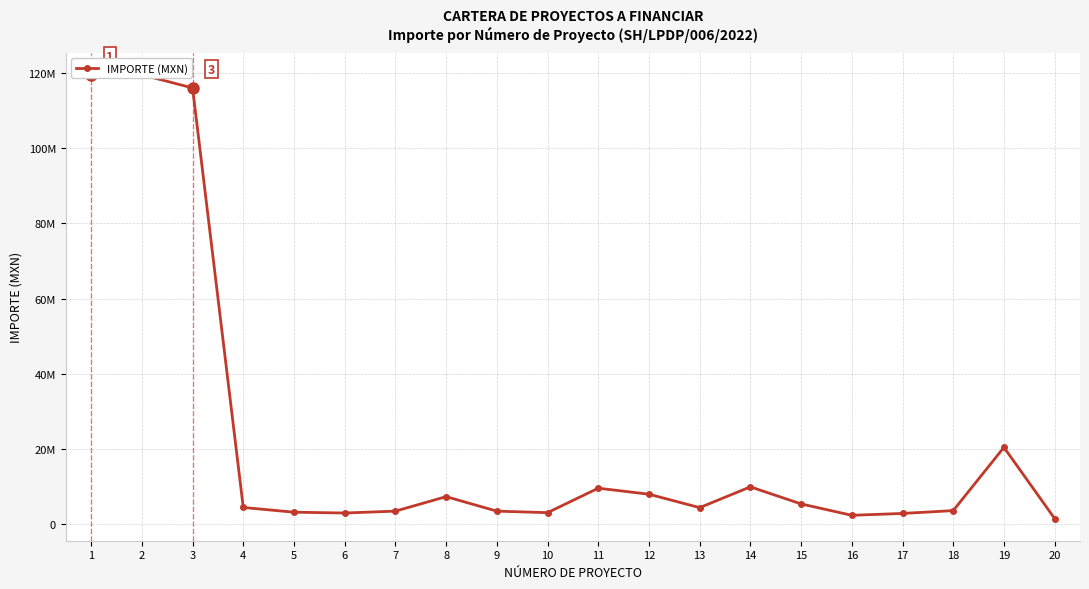

What is the change in value from 5 to 11?

+6381559.3